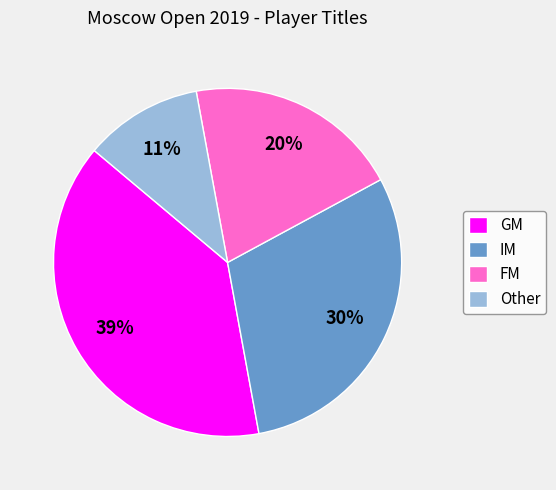

How many slices are in this pie chart?

4